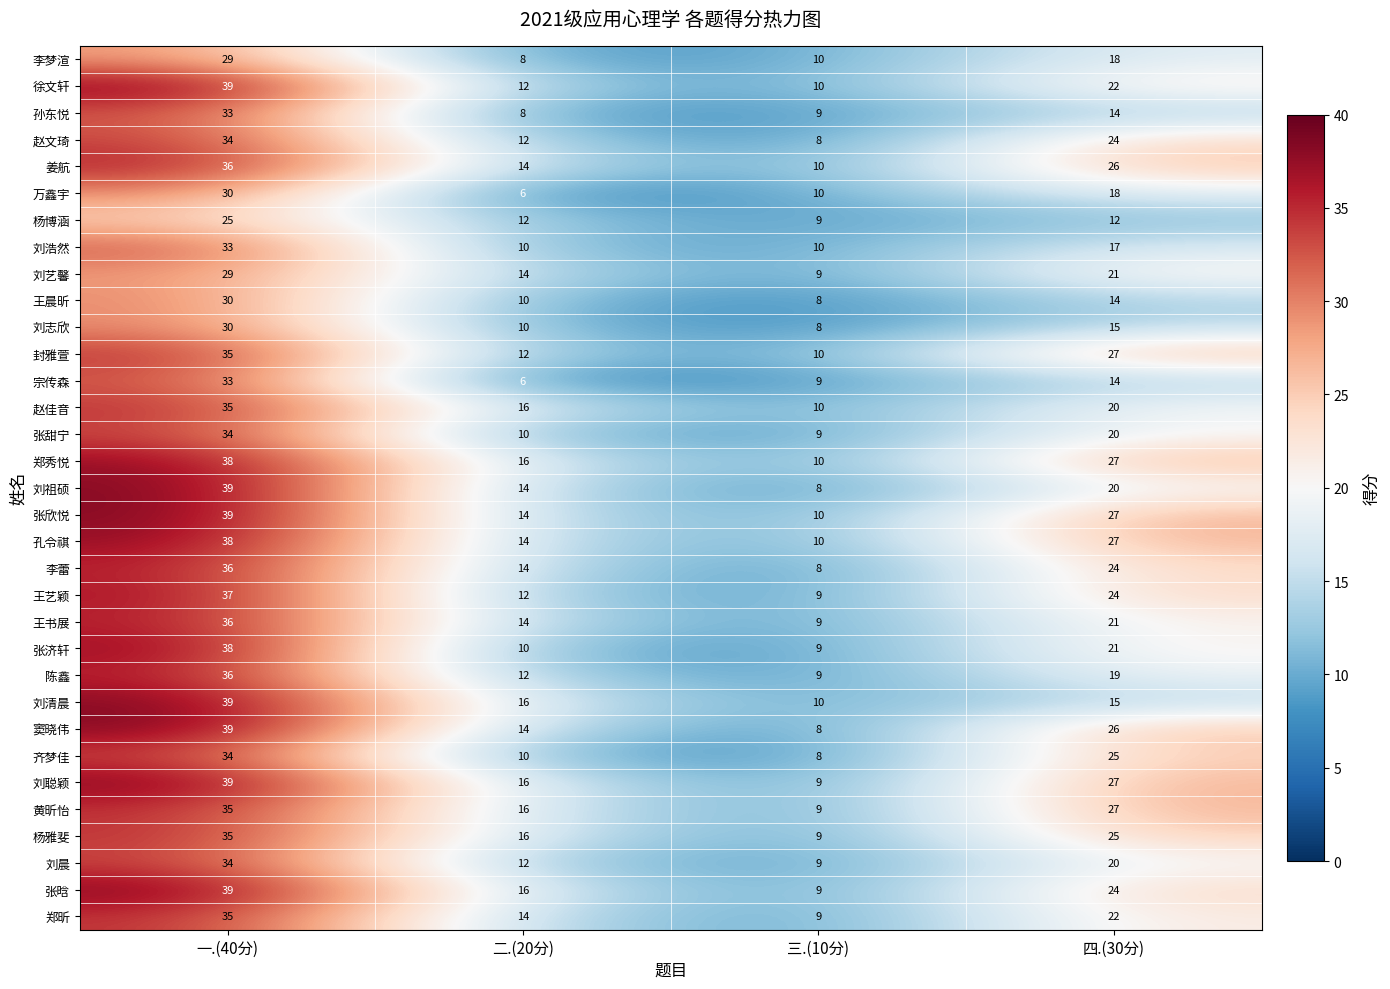

What is the greatest value displayed?

39